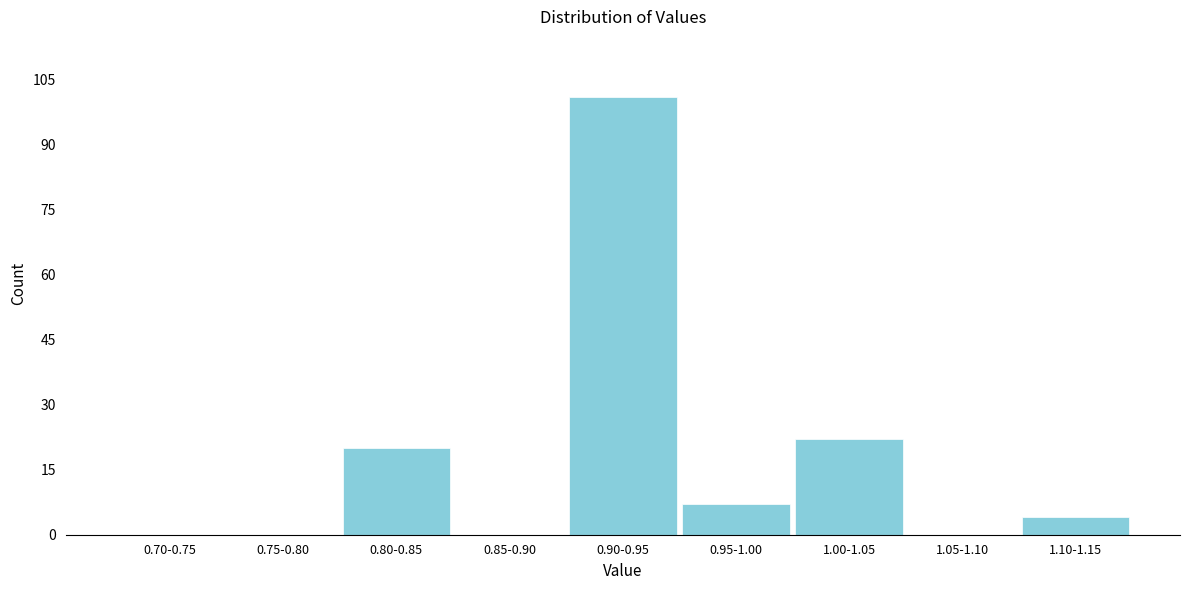

Reading left to right, what are all the values shown in this chart?

0.70-0.75=0	0.75-0.80=0	0.80-0.85=20	0.85-0.90=0	0.90-0.95=101	0.95-1.00=7	1.00-1.05=22	1.05-1.10=0	1.10-1.15=4